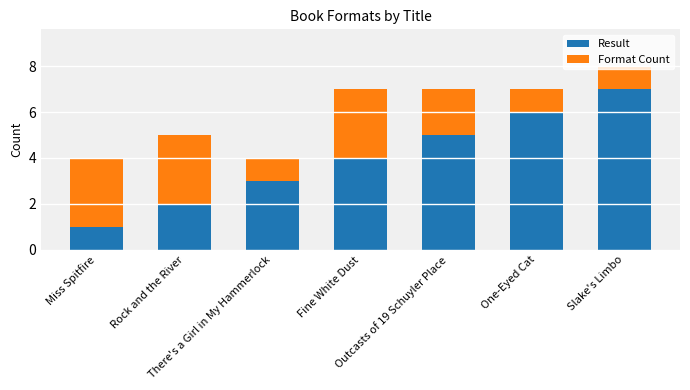

What is the difference between the maximum and minimum values in the Result series?

6